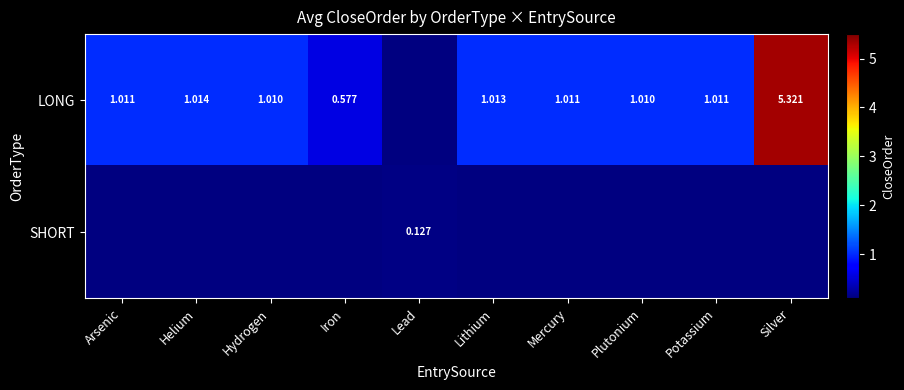

Rank the series at Silver from lowest to highest value.

LONG, SHORT